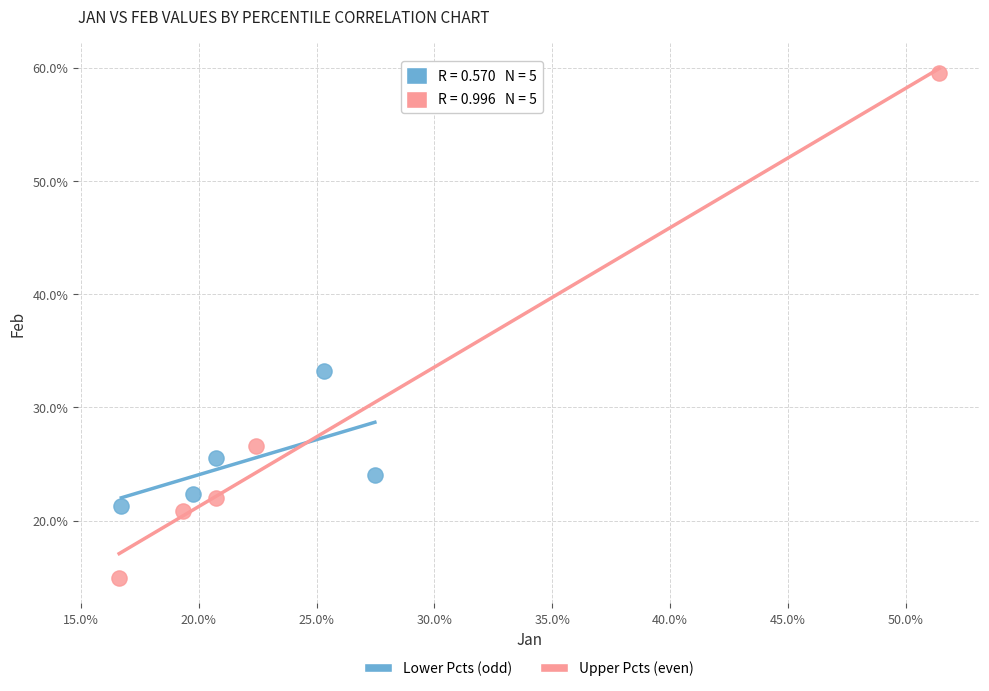

Which series contains the highest Y value?

Upper Pcts (even)